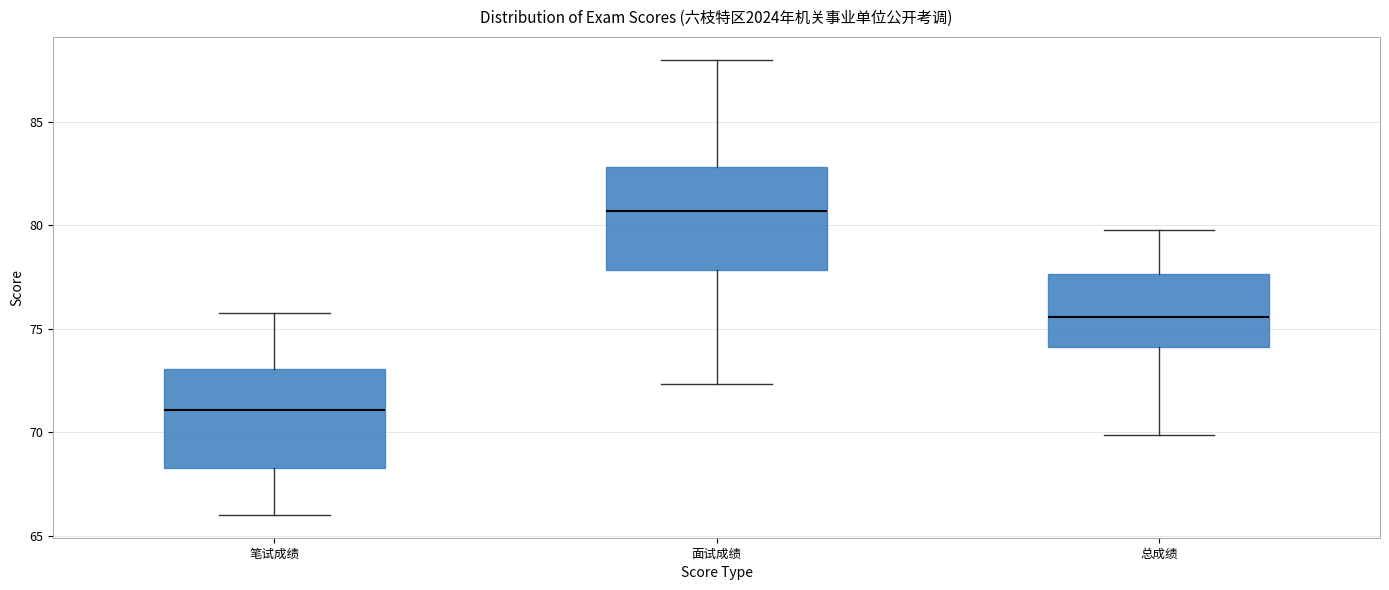

Where does the upper whisker of the box for 总成绩 end on the y-axis? The values are not printed on the chart, so give them approximately, as read against the axis.

80.0